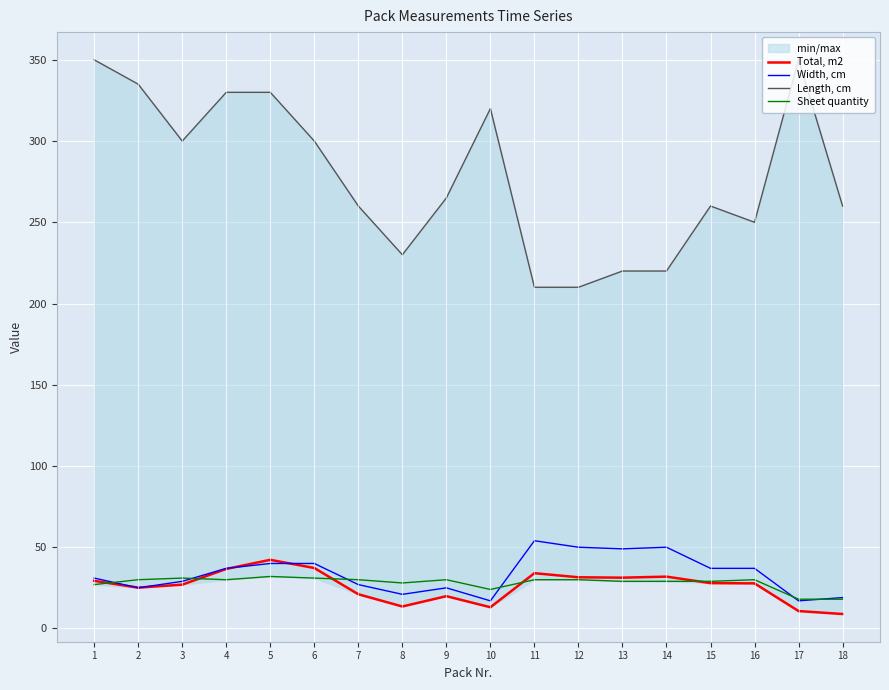

At how many categories does at least one series exceed 28?

18